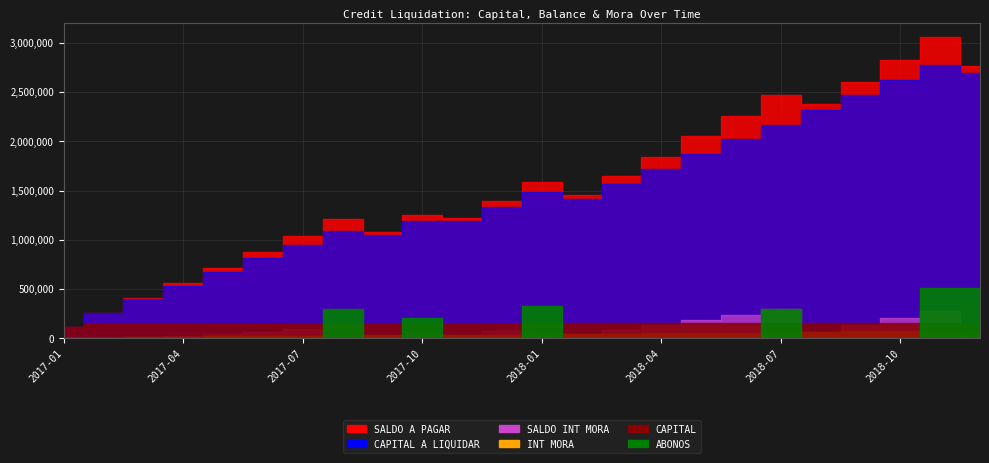

Is it true that SALDO INT MORA equals 37854.1 at 2017-09?

False